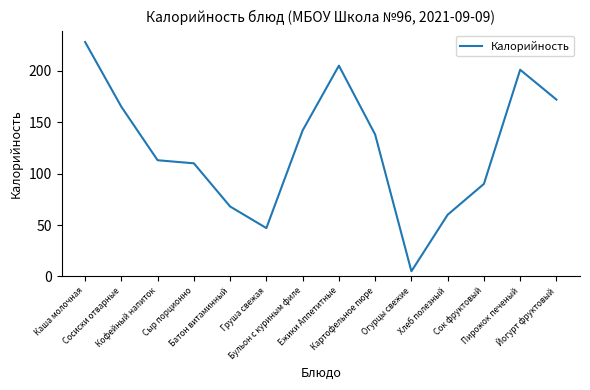

True or false: the data has more than 2 interior local peaks.

False